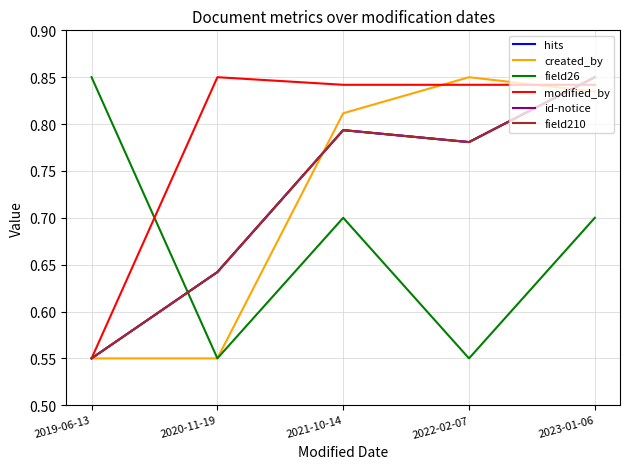

What position from the left is 2023-01-06?

5